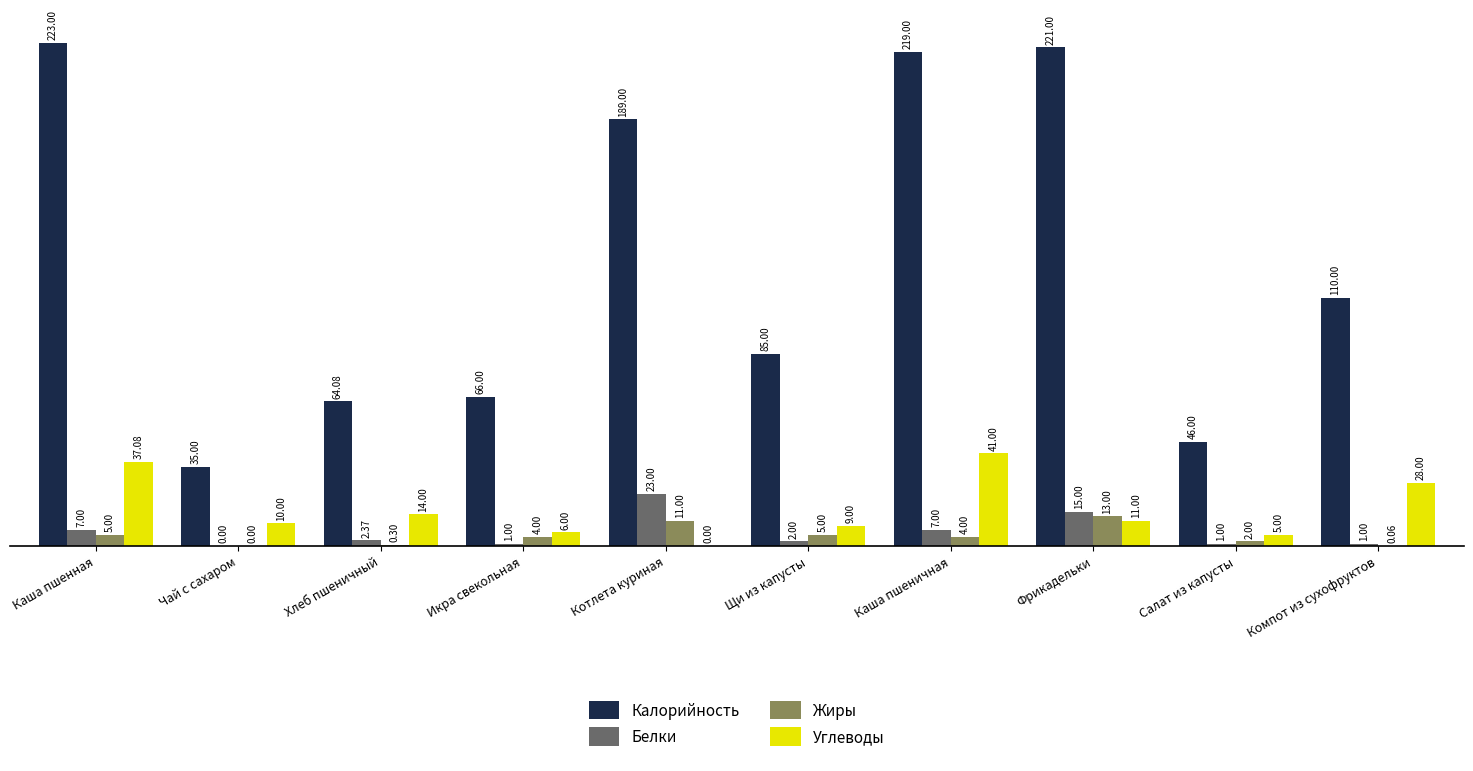

Which series has the largest range (max minus min)?

Калорийность